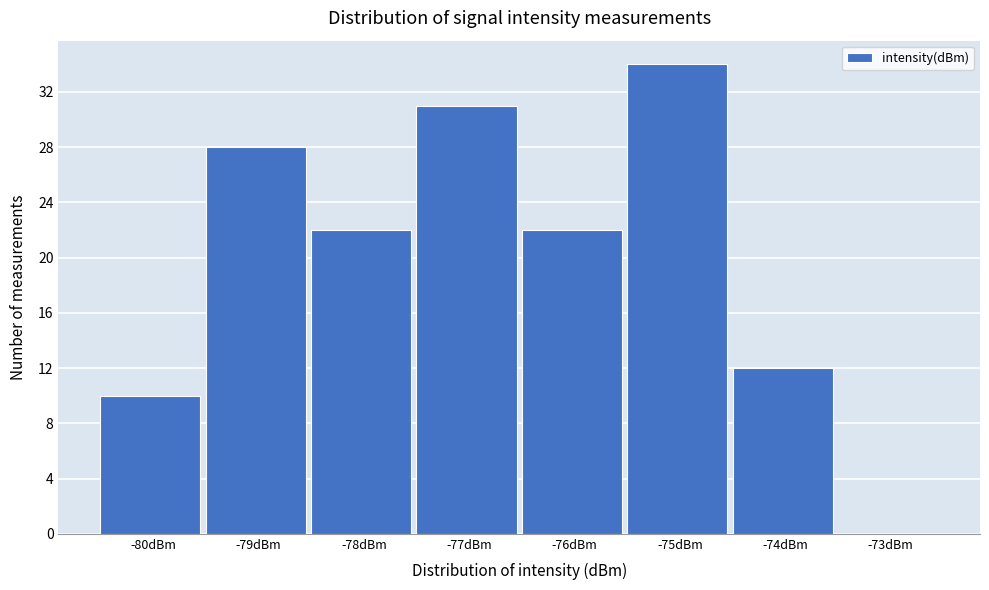

Reading left to right, transcribe all the data shown in this chart.

-80dBm=10	-79dBm=28	-78dBm=22	-77dBm=31	-76dBm=22	-75dBm=34	-74dBm=12	-73dBm=0